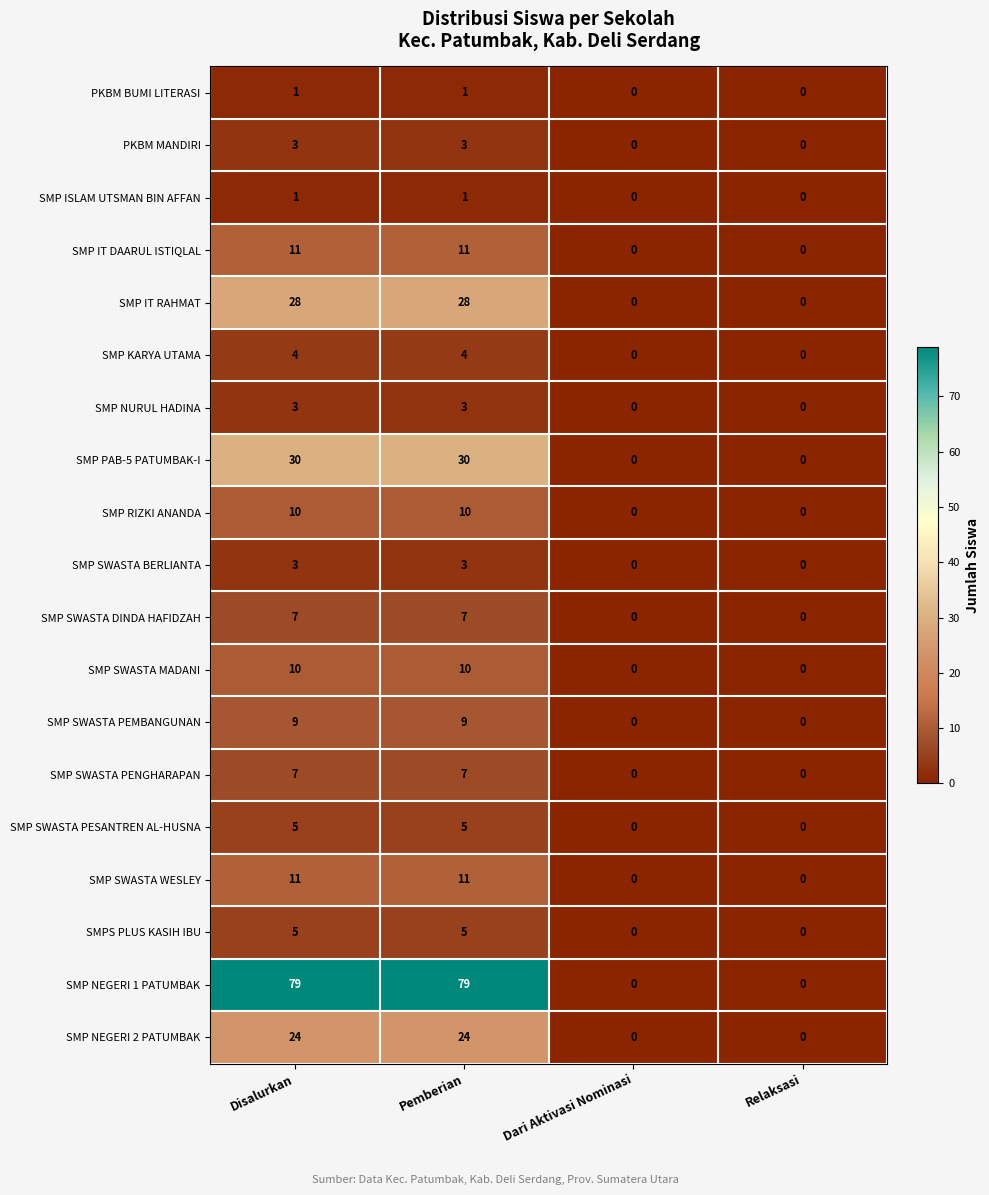

How many PKBM MANDIRI values are between 0 and 3?

4